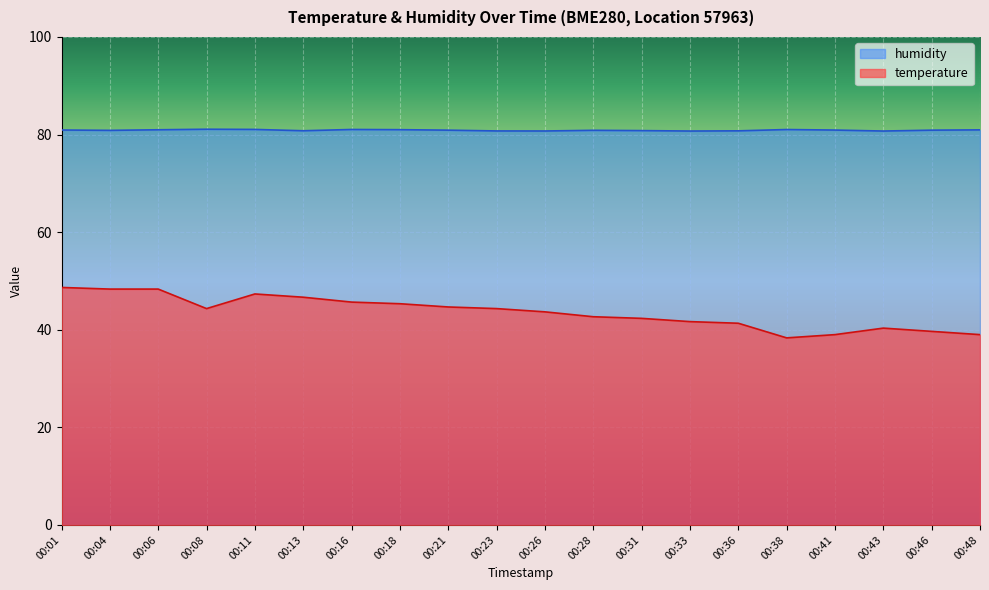

List the labels in order of temperature value, largest first.

00:01, 00:04, 00:06, 00:11, 00:13, 00:16, 00:18, 00:21, 00:08, 00:23, 00:26, 00:28, 00:31, 00:33, 00:36, 00:43, 00:46, 00:41, 00:48, 00:38